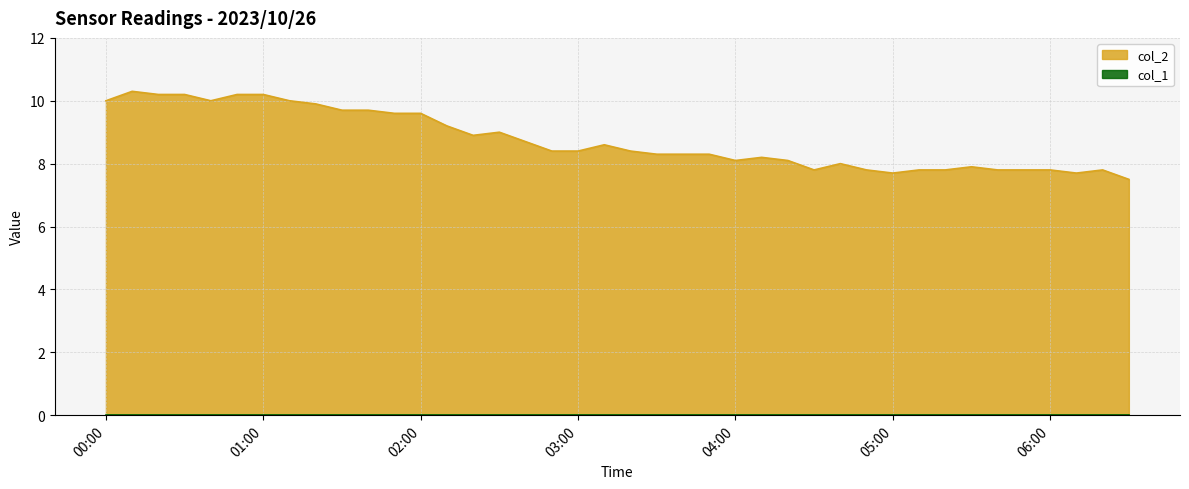

The chart shows a value of 7.8 at 2023/10/26 04:50. True or false?

True